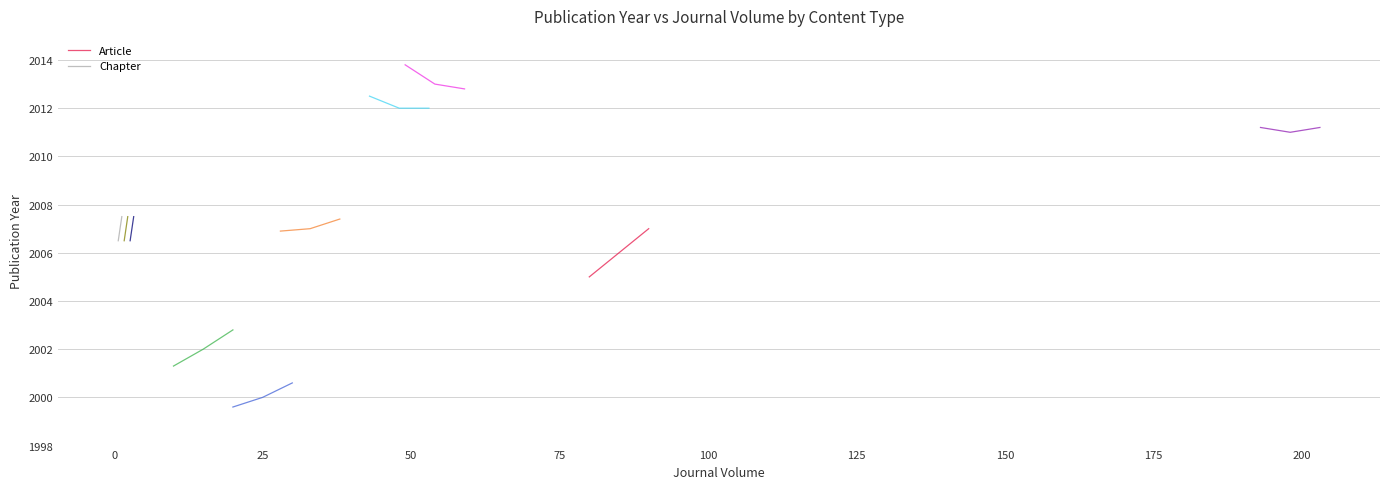

At which category is the sum across all series the highest?

25